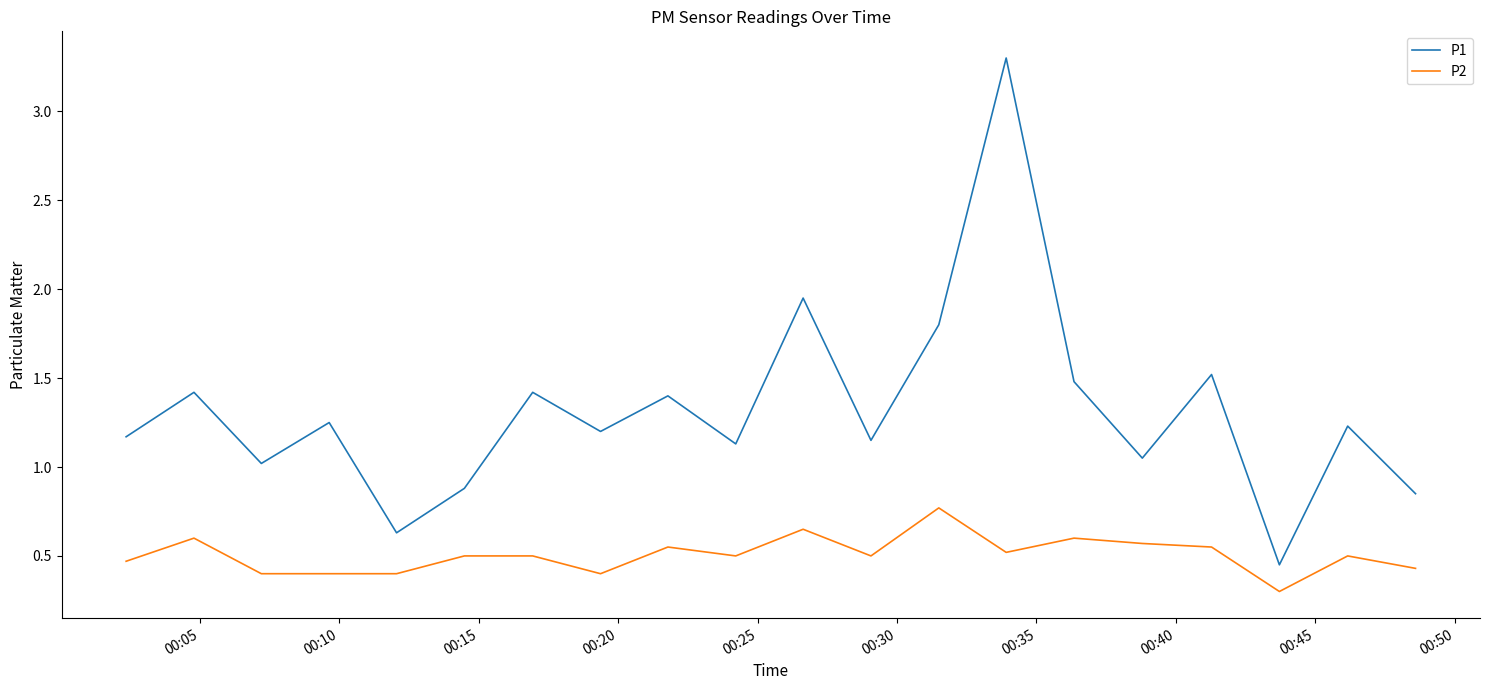

True or false: P1 has more than 2 interior local peaks.

True